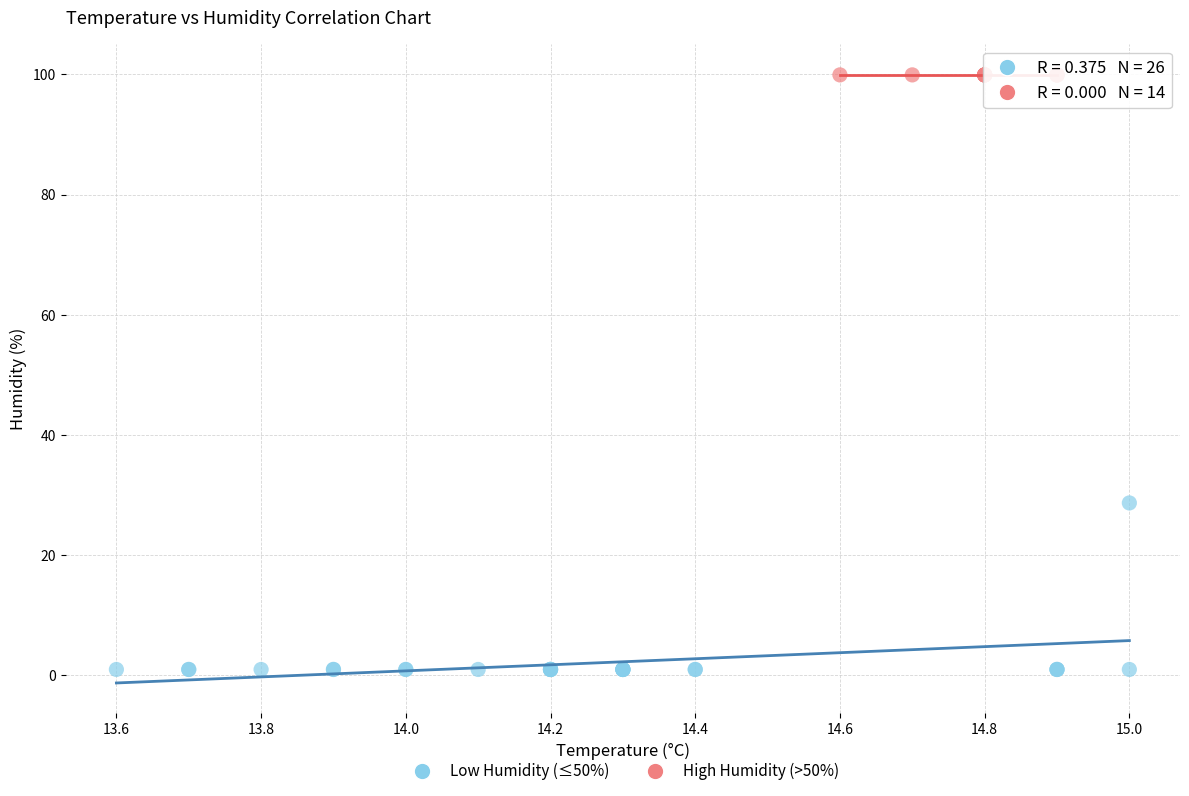

Which series reaches the minimum Y coordinate?

Low Humidity (≤50%)